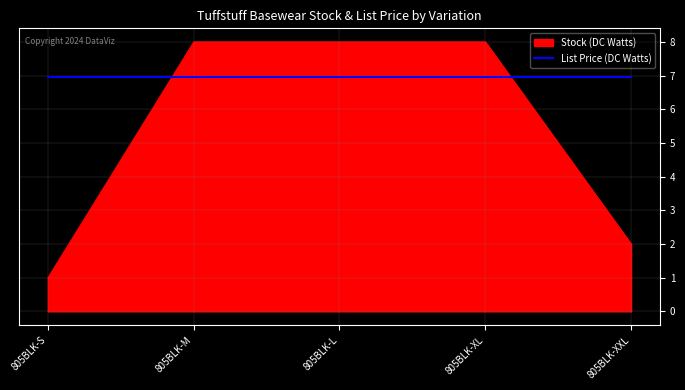

Does the chart display data point markers on the line(s)?

No